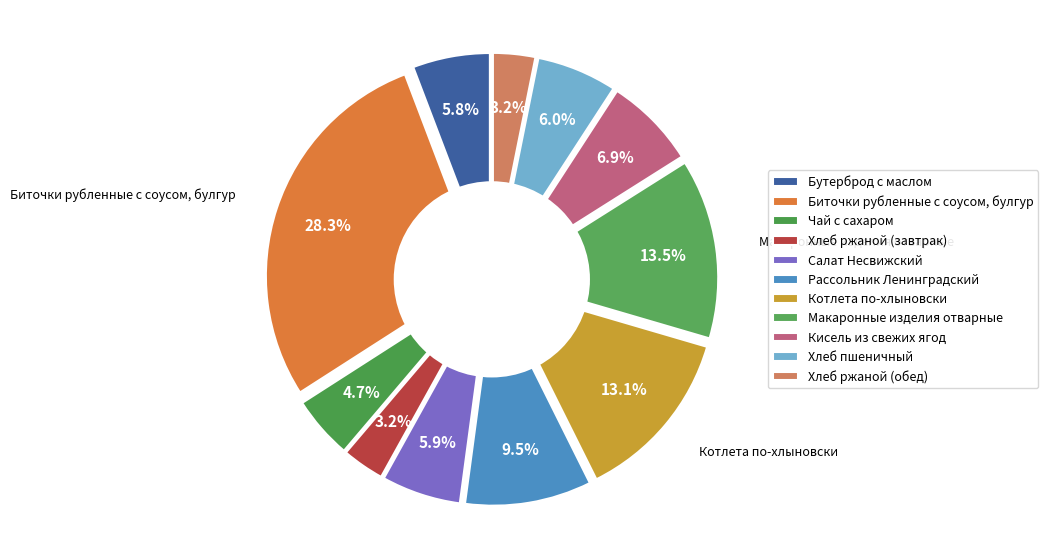

To the nearest percent, what percentage of the pie is Хлеб пшеничный?

6%